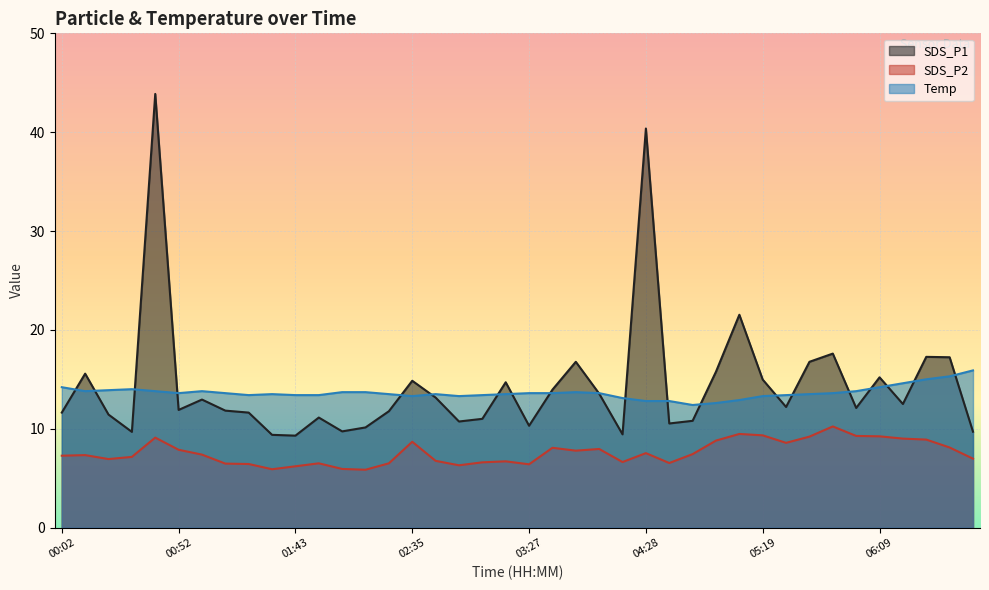

After their last crossing, which series has the higher values: SDS_P1 or Temp?

Temp